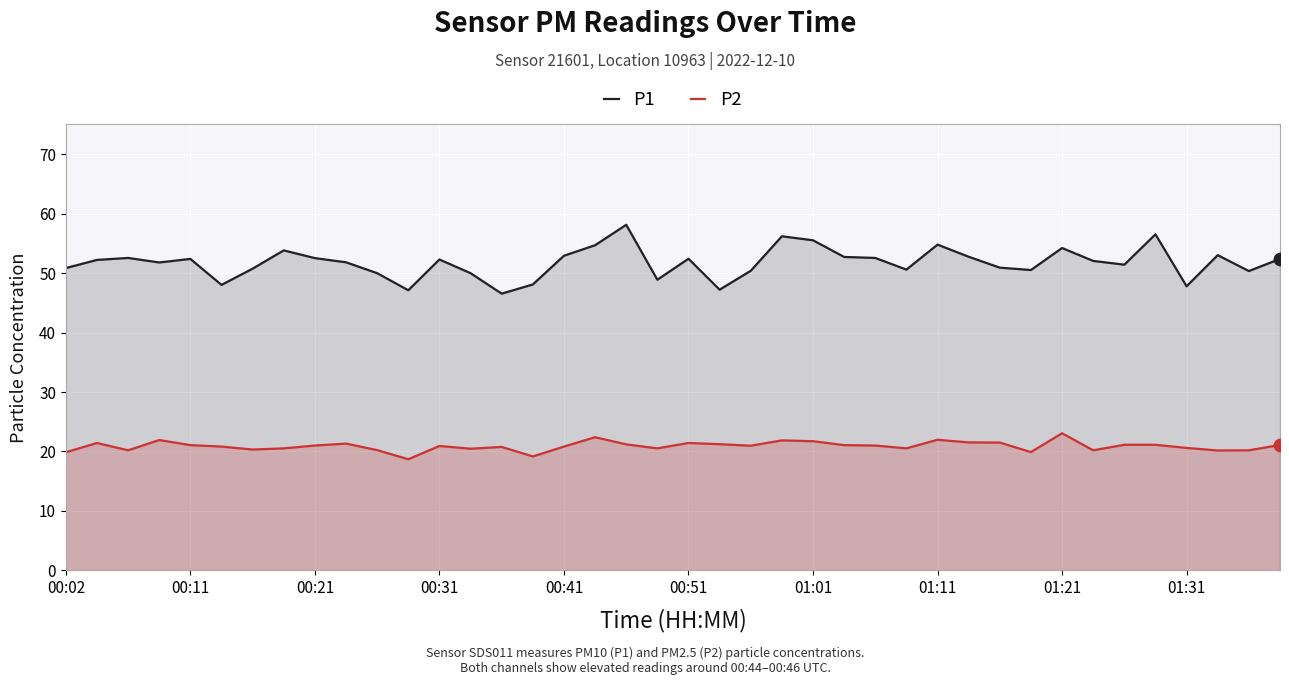

What is the total value across all series at 00:51?

73.8